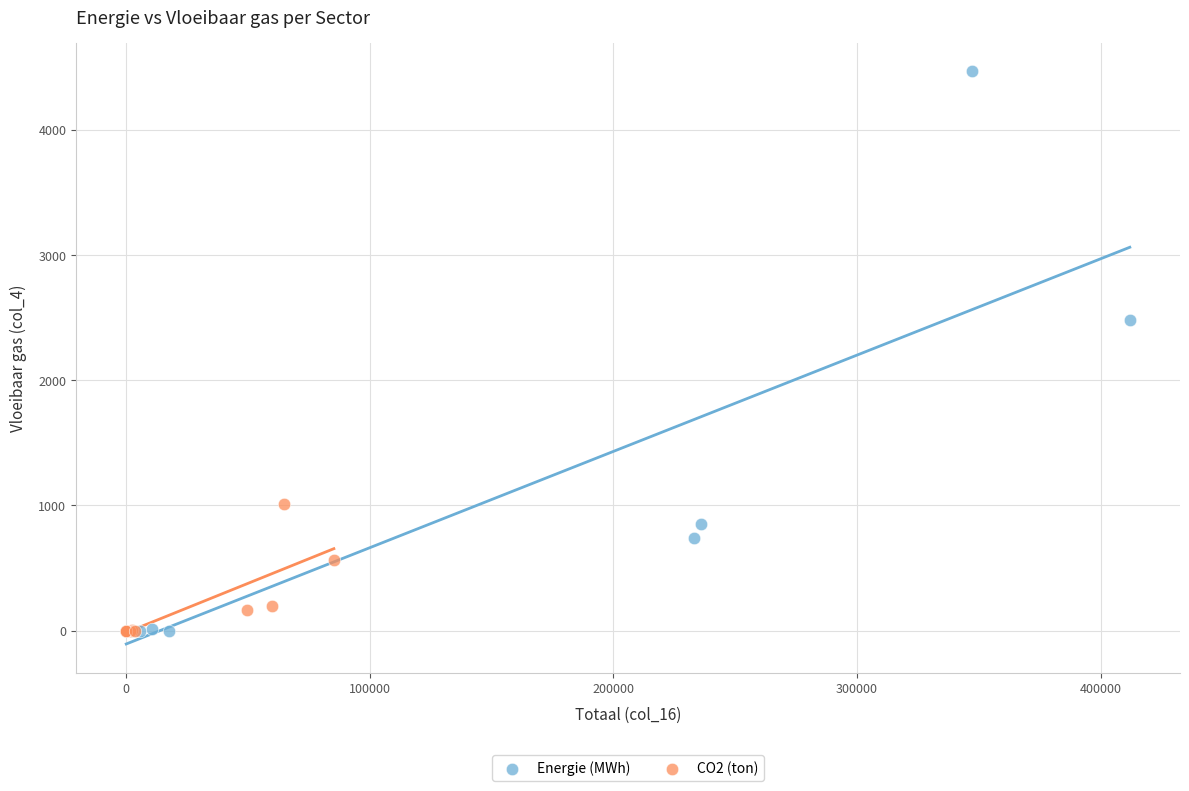

Which series contains the highest Y value?

Energie (MWh)